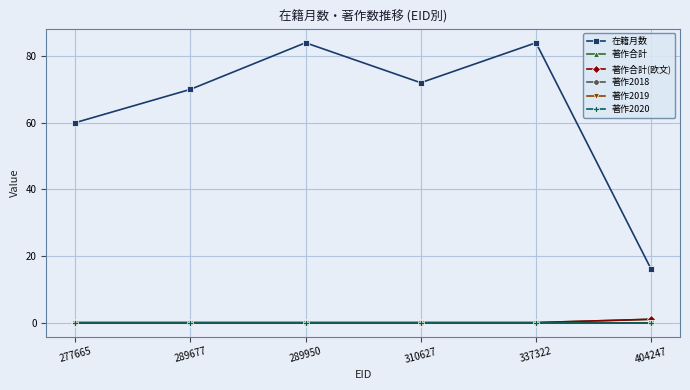

True or false: 著作2020 and 著作合計 intersect in this chart.

False